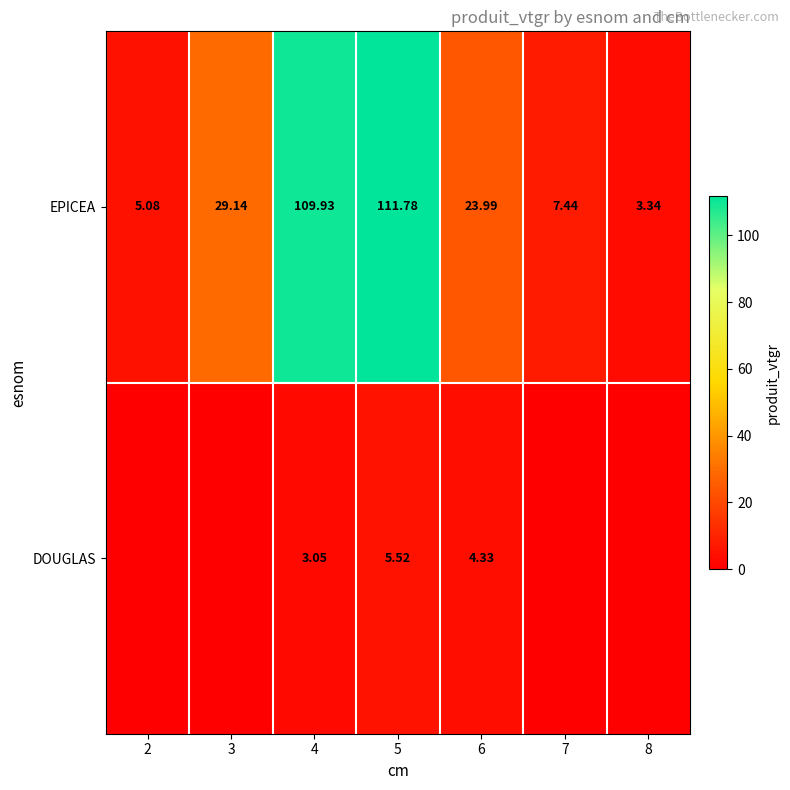

Is the value of DOUGLAS at 4 greater than the value of EPICEA at 8?

No